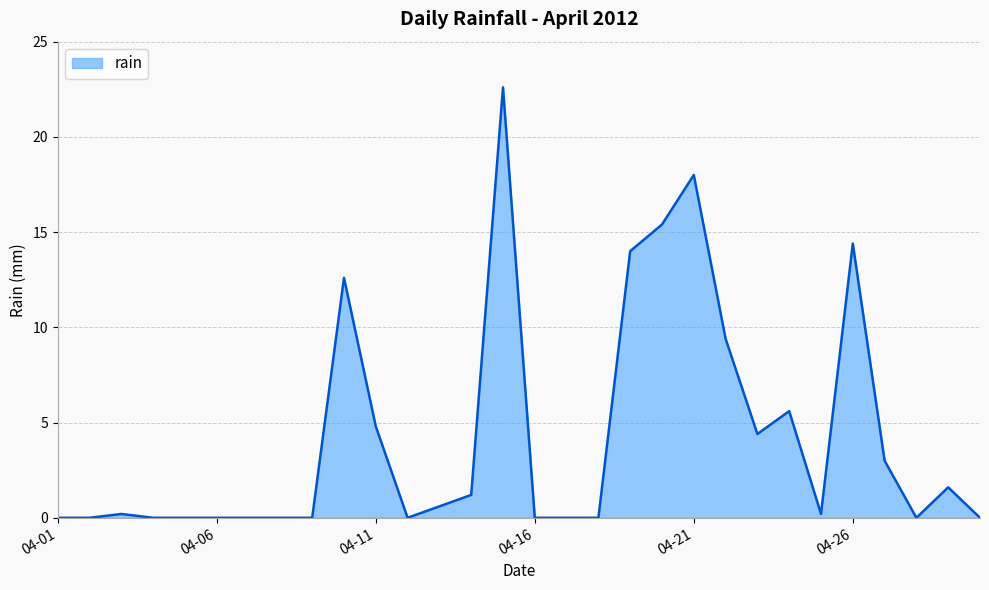

What is the difference between the maximum and minimum values?

22.6